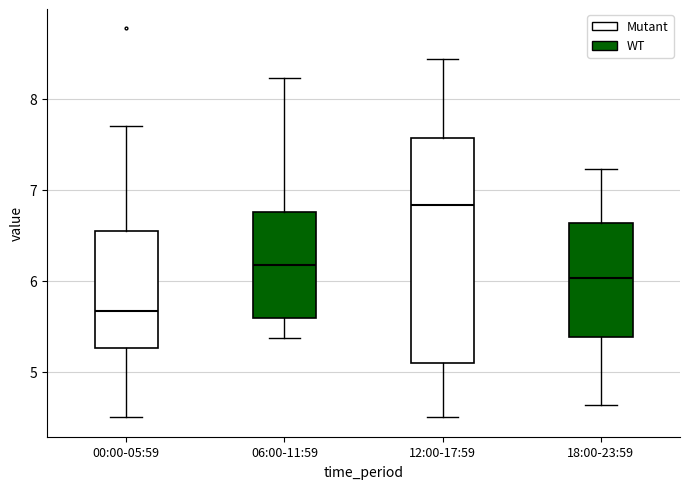

Comparing the boxes themselves (not the whiskers), which one is the tallest?

12:00-17:59